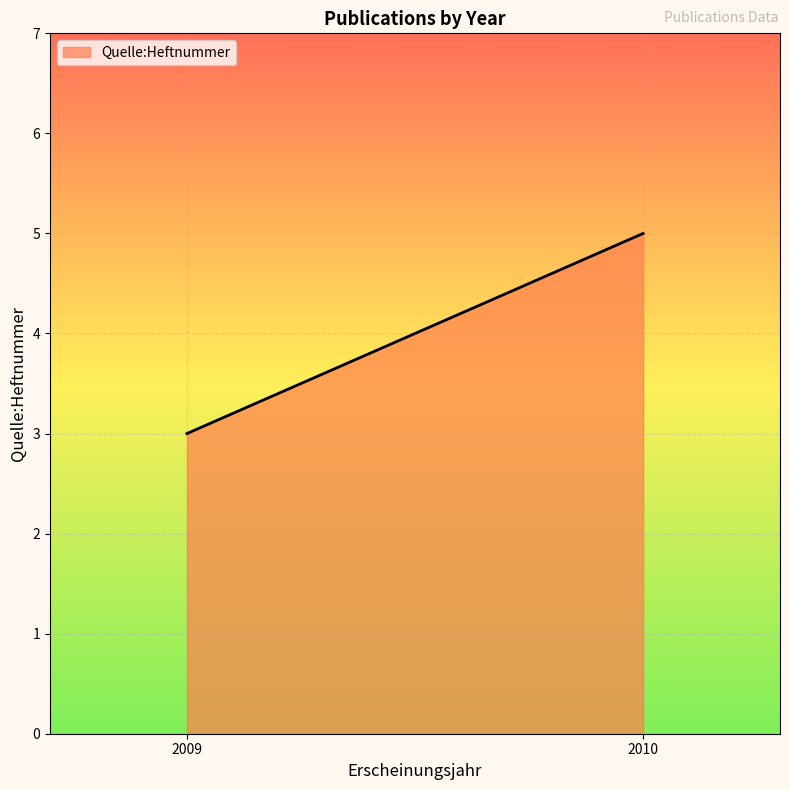

What is the change in value from 2009 to 2010?

+2